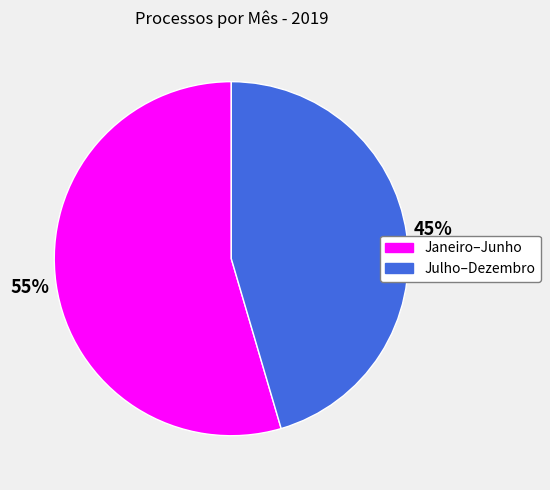

True or false: Julho–Dezembro accounts for 45% of the total.

True